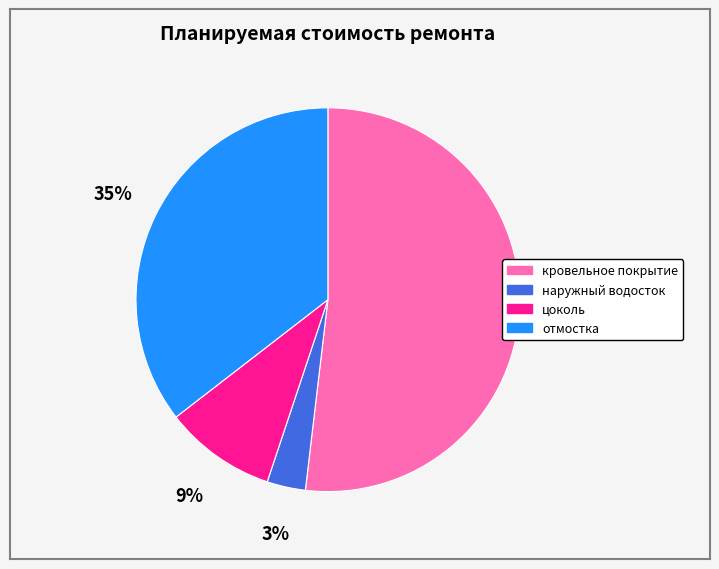

Is it true that цоколь is 2% of the pie?

False